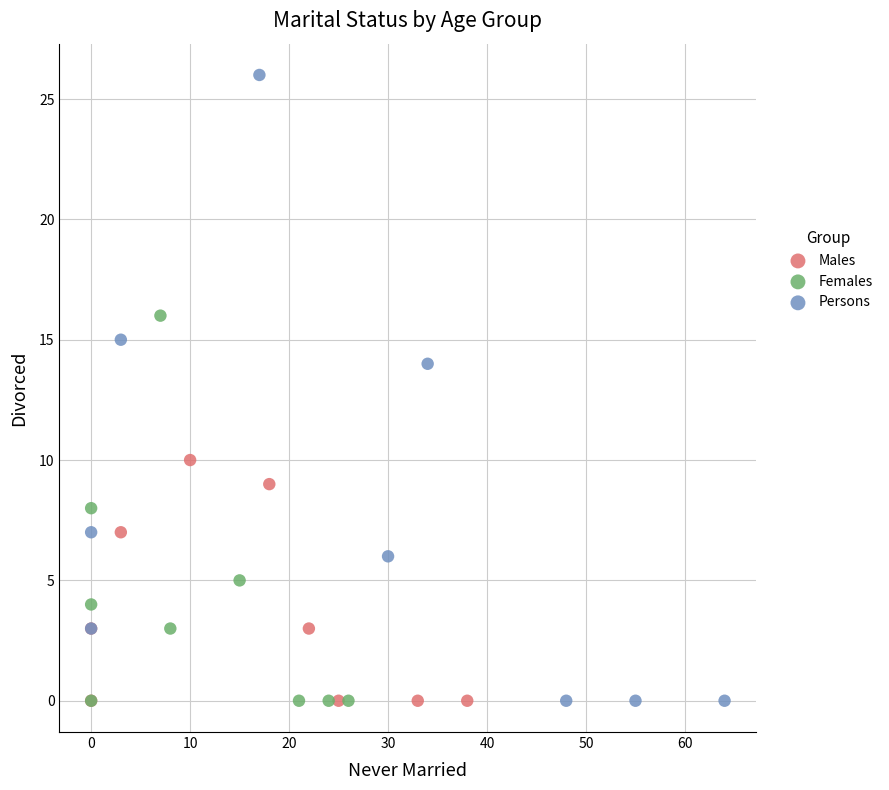

Which series reaches the maximum Y coordinate?

Persons